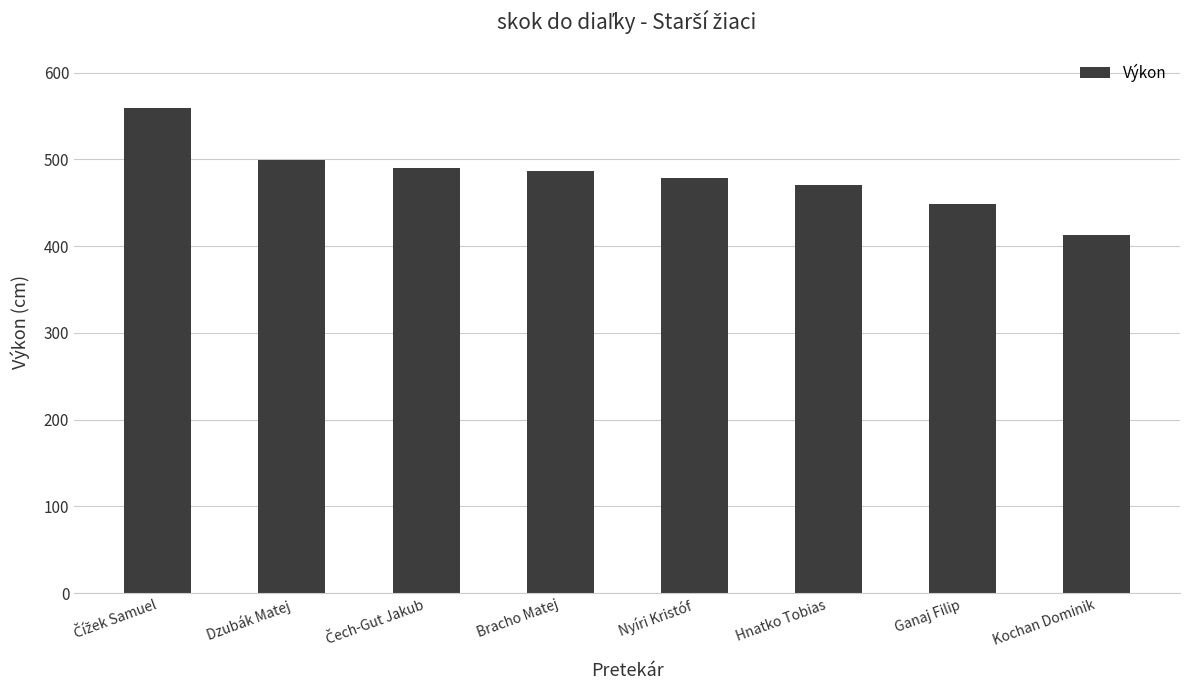

What is the sum of the values at Dzubák Matej and Hnatko Tobias?

969